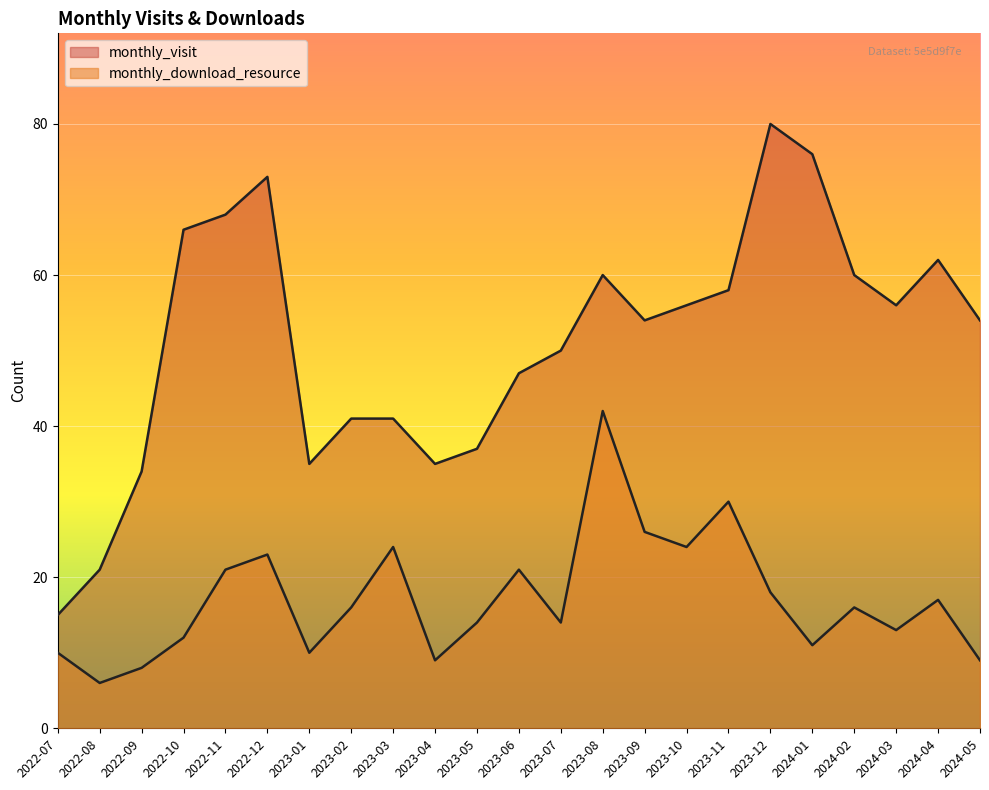

What is the sum of the monthly_download_resource values at 2022-08 and 2022-07?

16